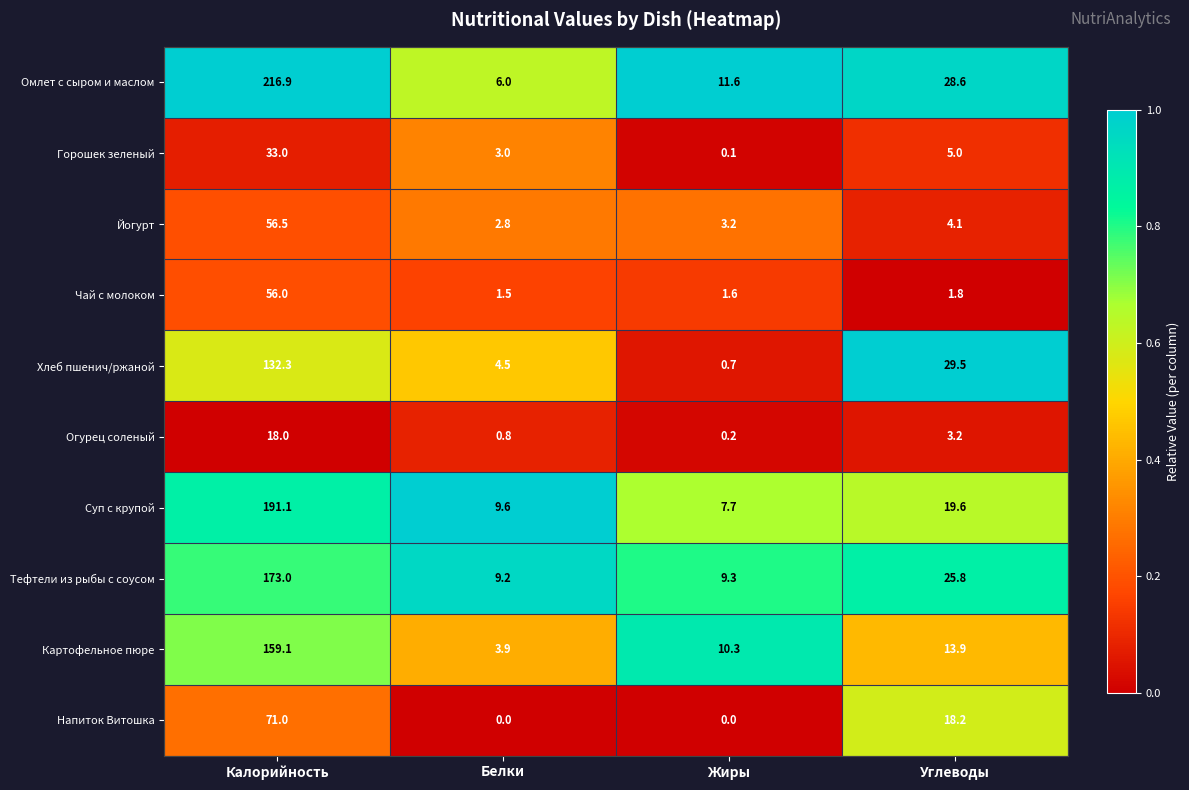

Between Белки and Жиры, which series saw the biggest shift?

Картофельное пюре